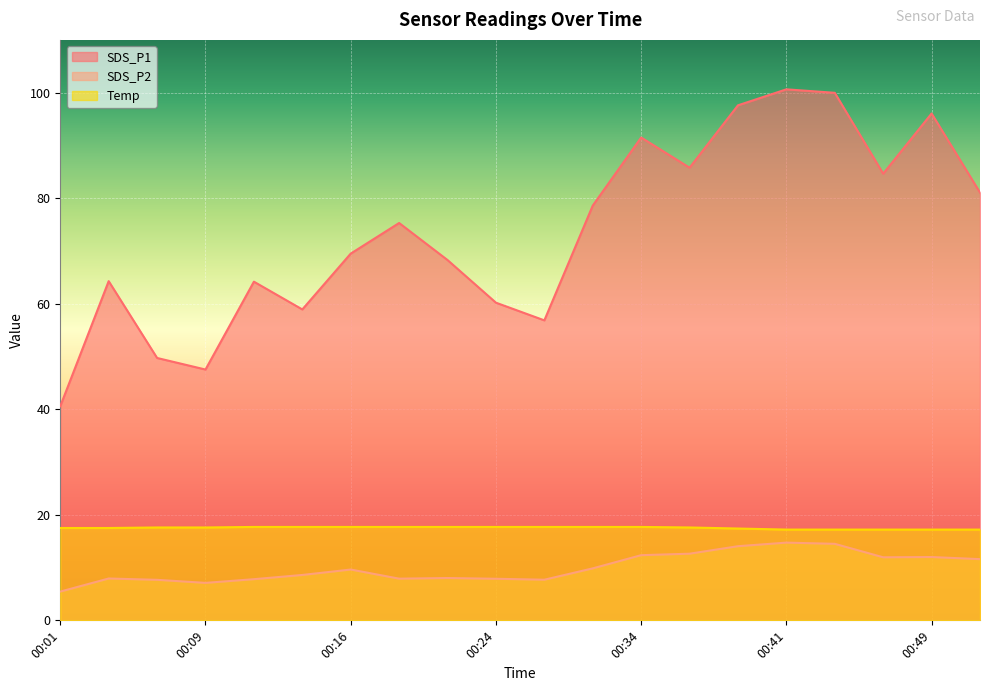

True or false: Temp and SDS_P1 cross at least once.

False